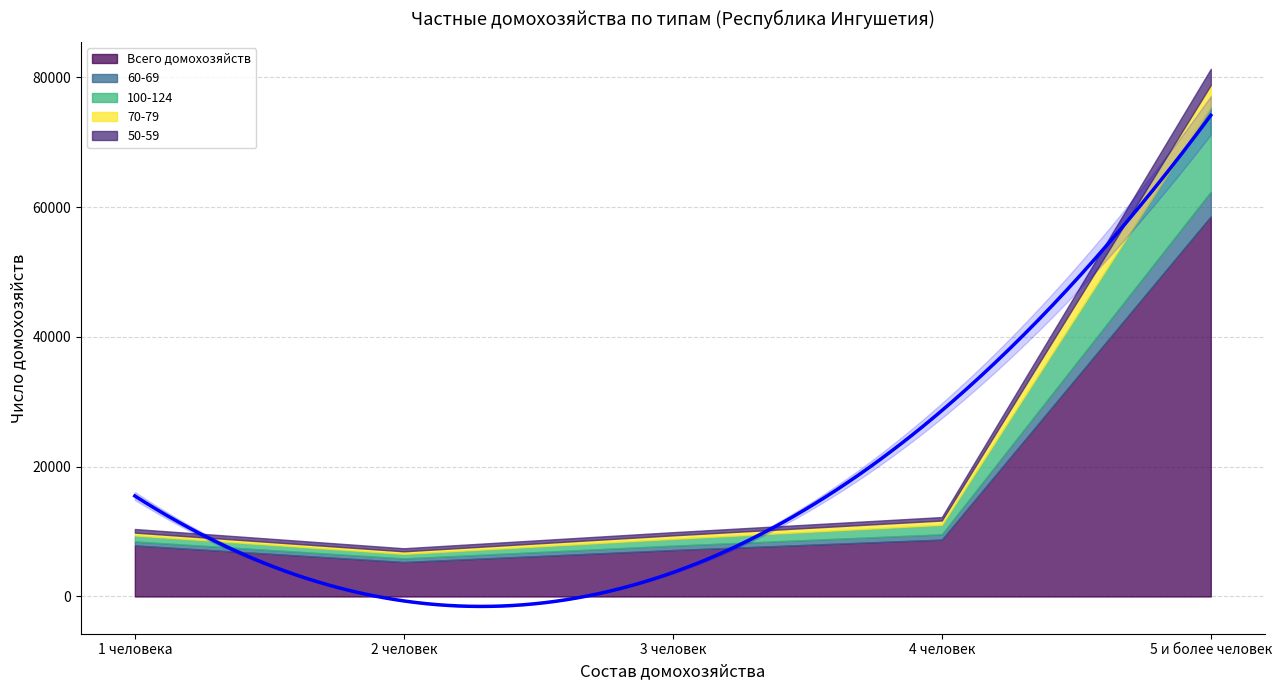

At which label does 60-69 reach its peak?

5 и более человек